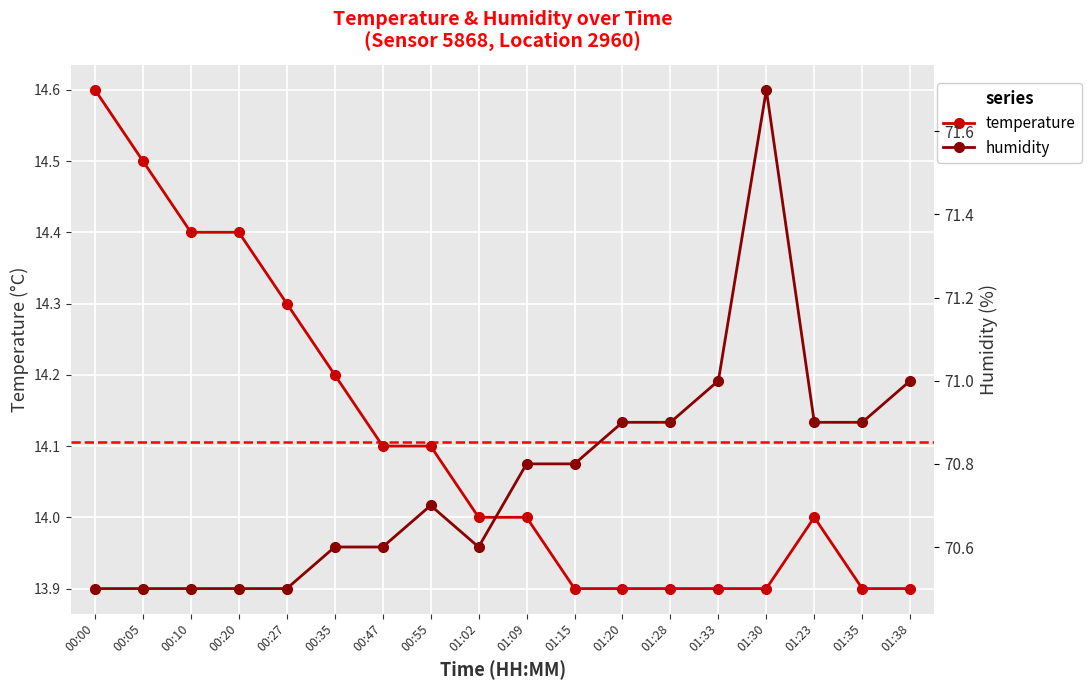

What are all the series names shown in the legend?

temperature, humidity